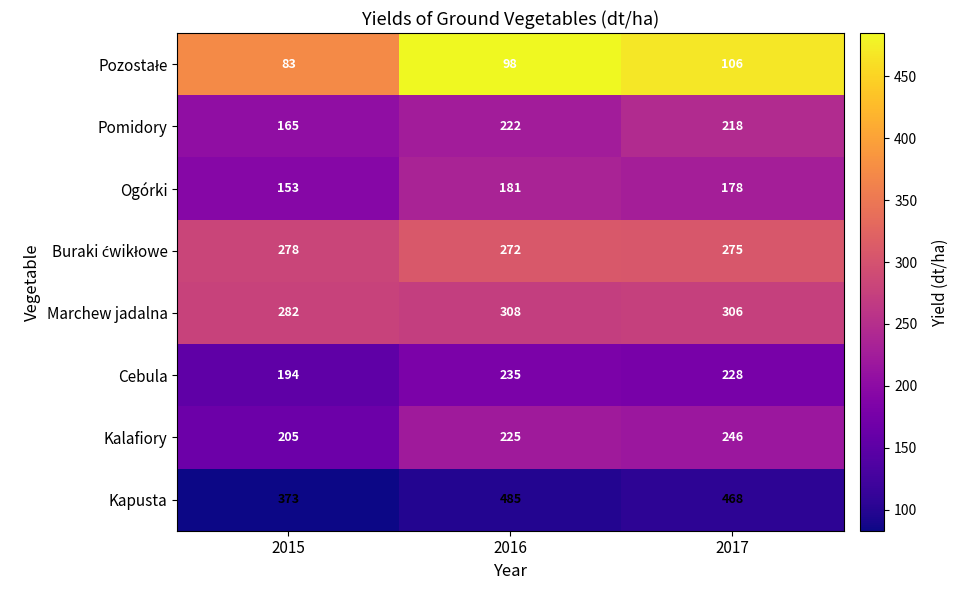

Which series has the widest spread of values?

Kapusta